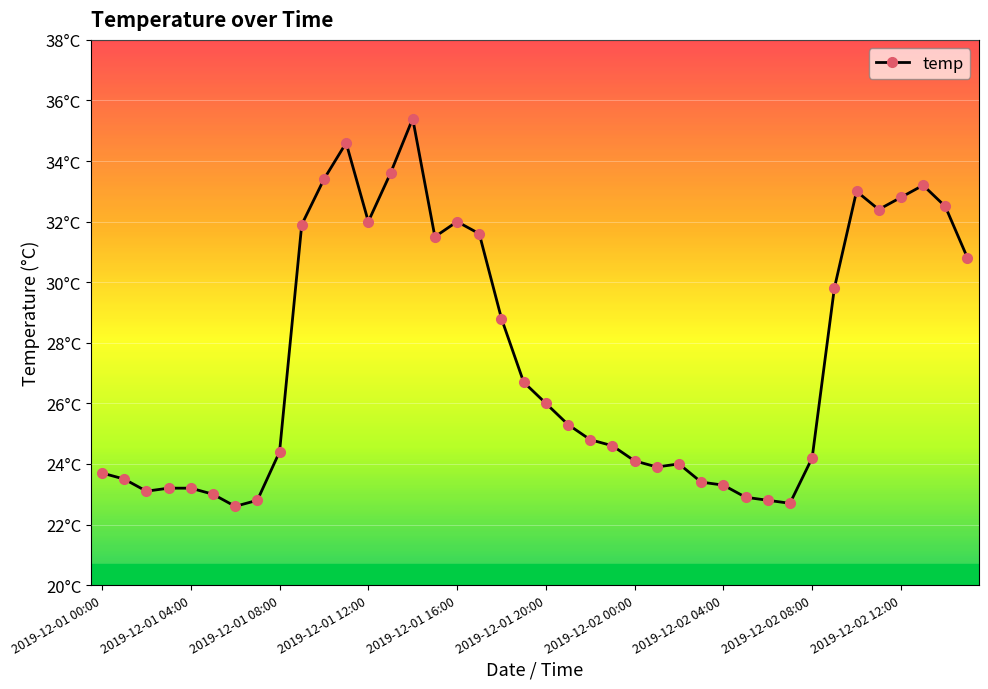

How many interior local peaks (higher than both neighbors) does the data have?

6